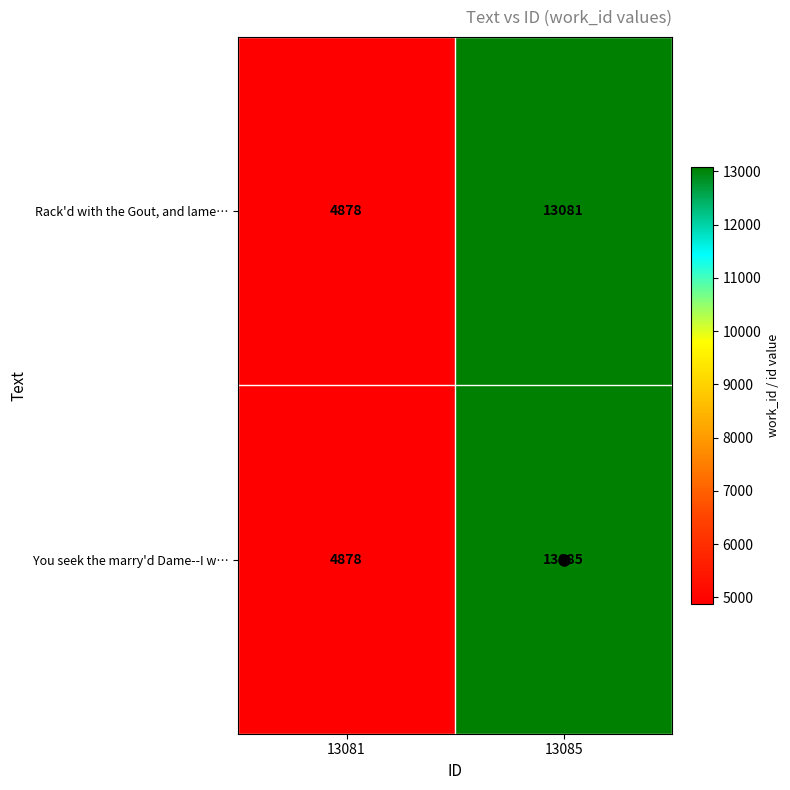

Which label corresponds to the largest value in the chart?

13085